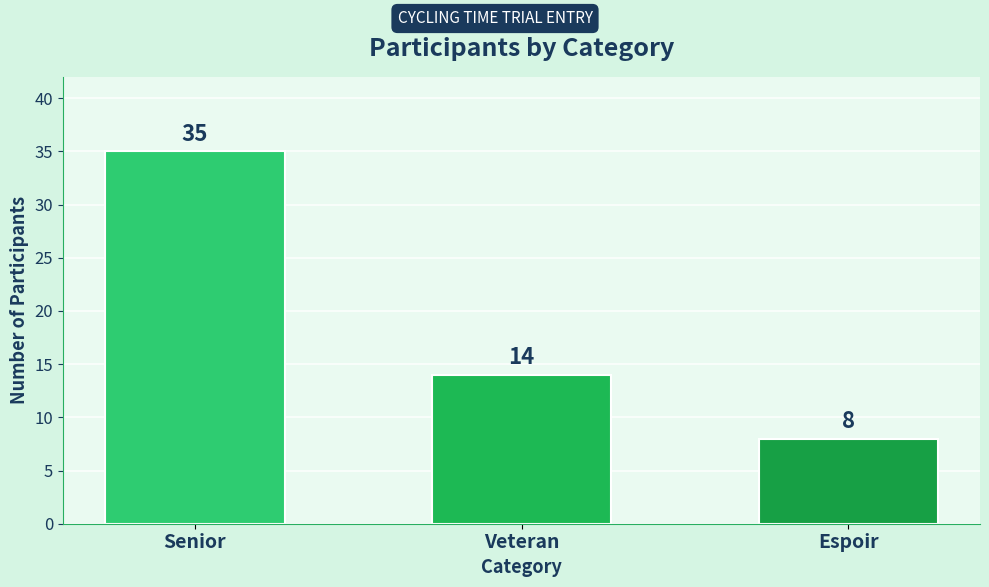

What is the difference between the maximum and minimum values?

27